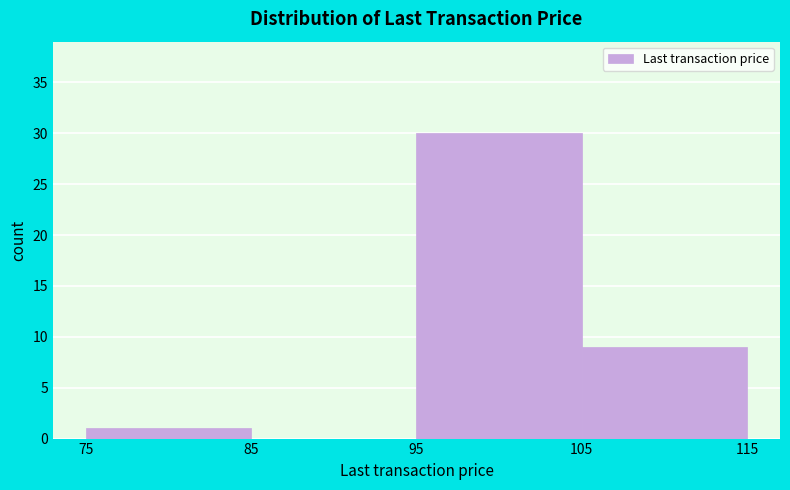

Reading left to right, transcribe this chart: for each bar, give the range it covers on the x-axis and its height. The values are not printed on the chart, so give them approximately, as read against the axis.

75 to 85: 1
85 to 95: 0
95 to 105: 30
105 to 115: 9